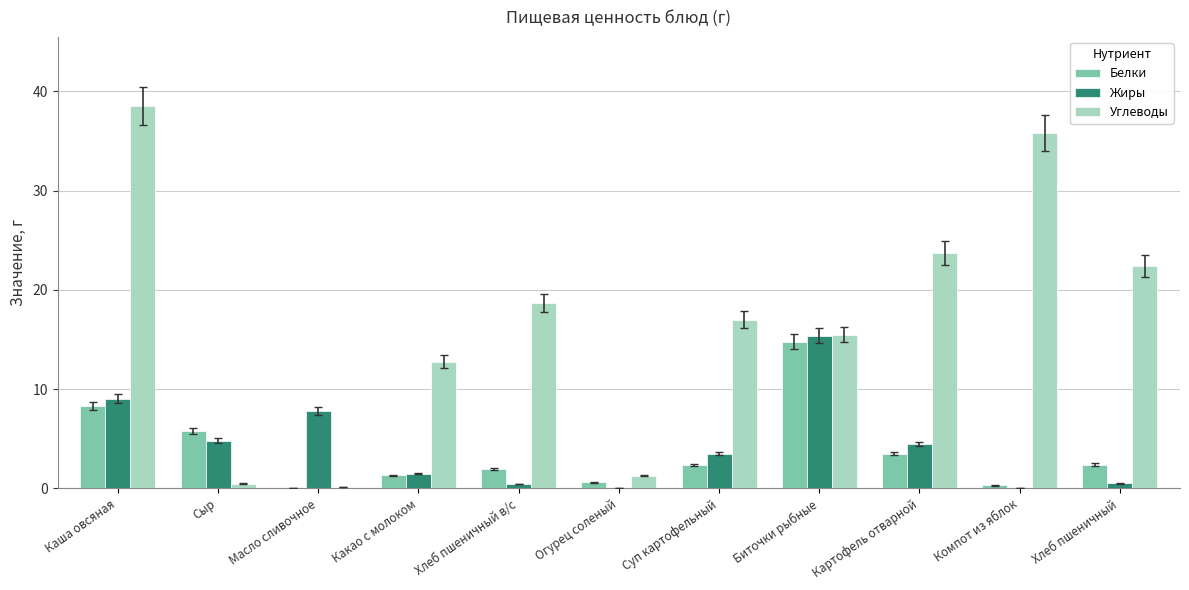

The value of Белки at Суп картофельный is 2.4. True or false?

True